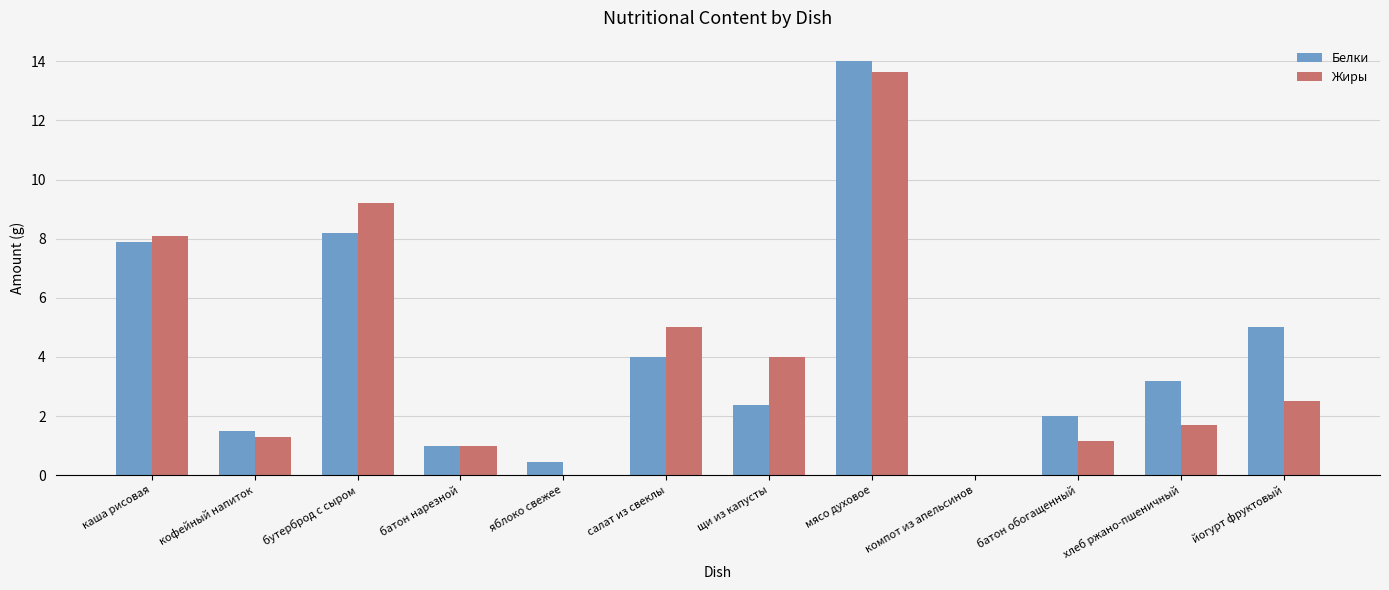

True or false: Жиры has a value of 1.2 at батон обогащенный.

True